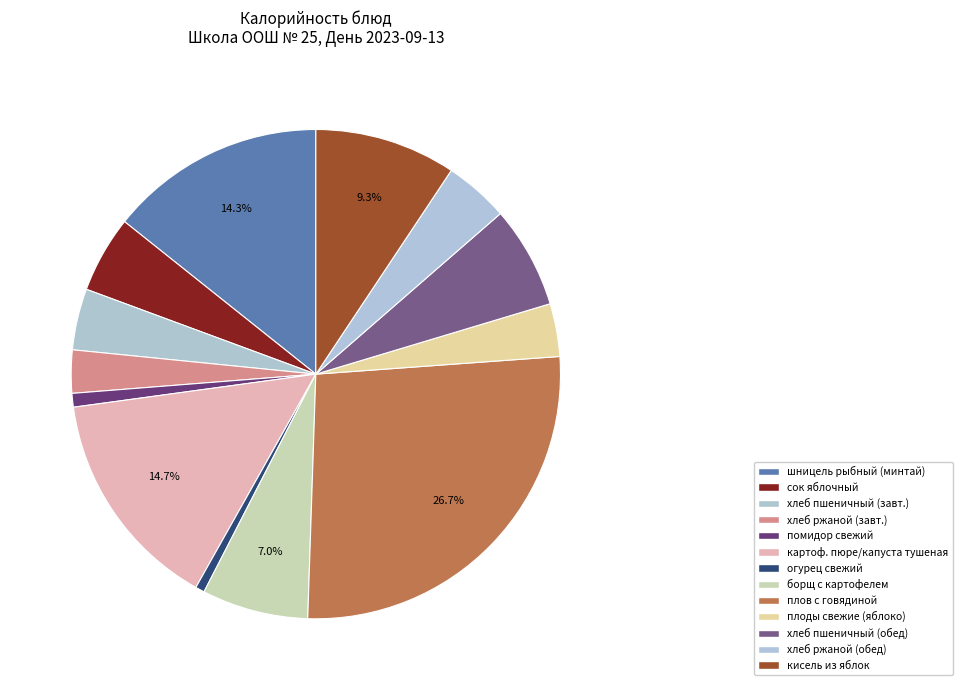

Which slice is the largest?

плов с говядиной